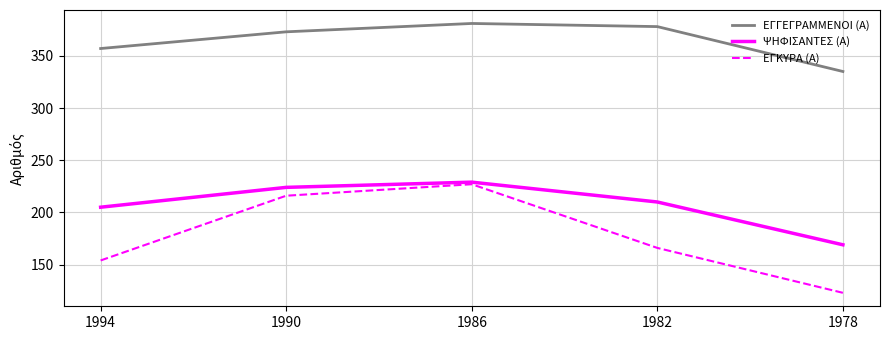

How many lines are shown in the chart?

3